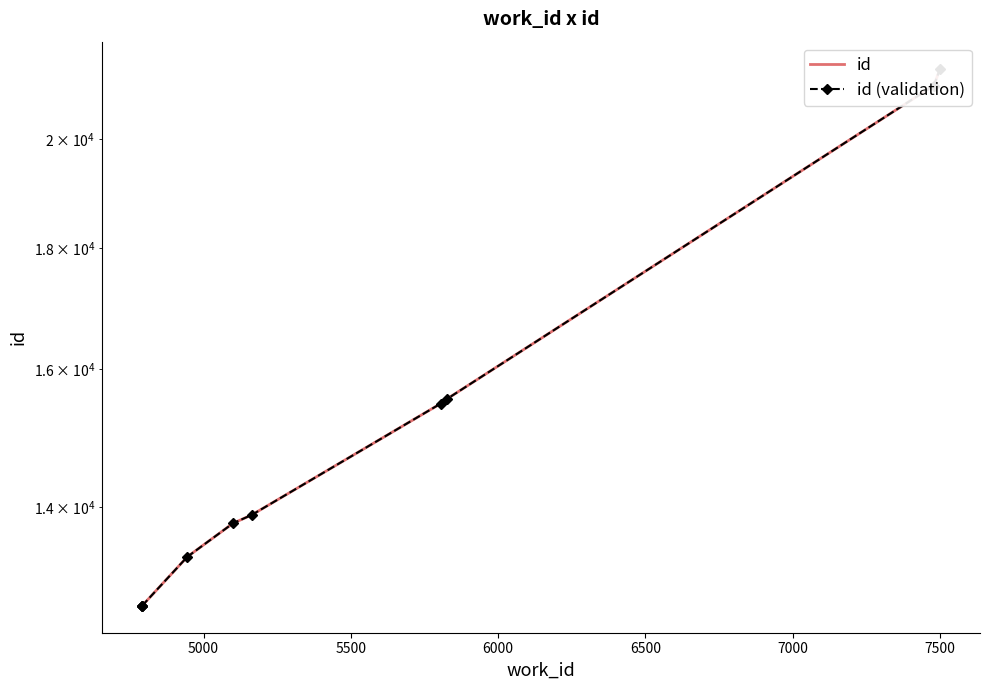

What is the minimum value for id (validation)?

12721